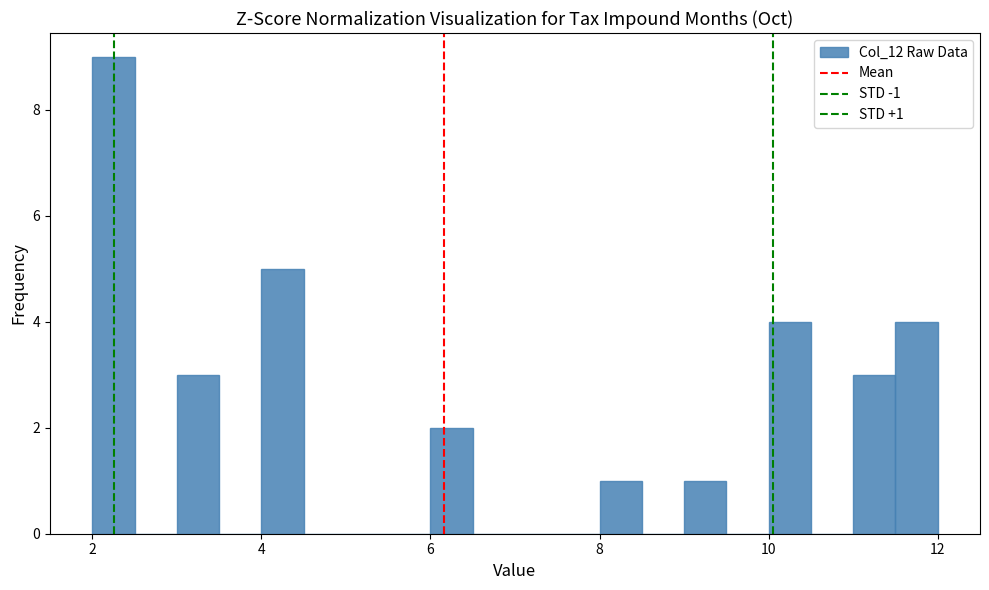

Read against the x-axis, roughly where is the centre of the tallest bar?

2.2